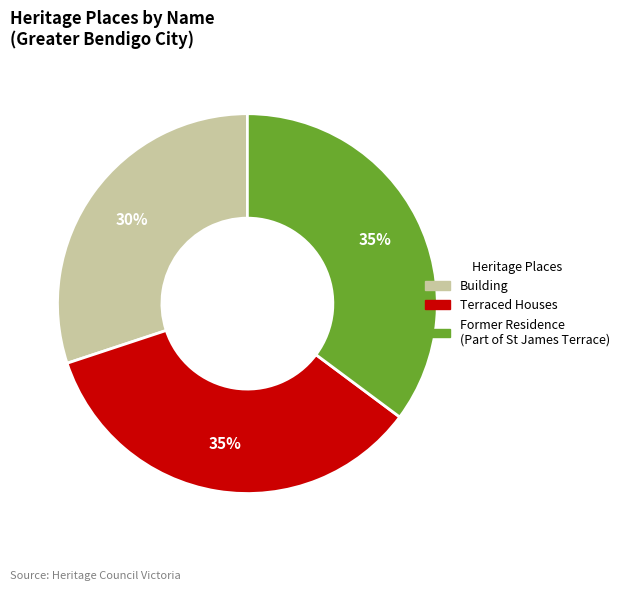

How many segments does this pie chart have?

3